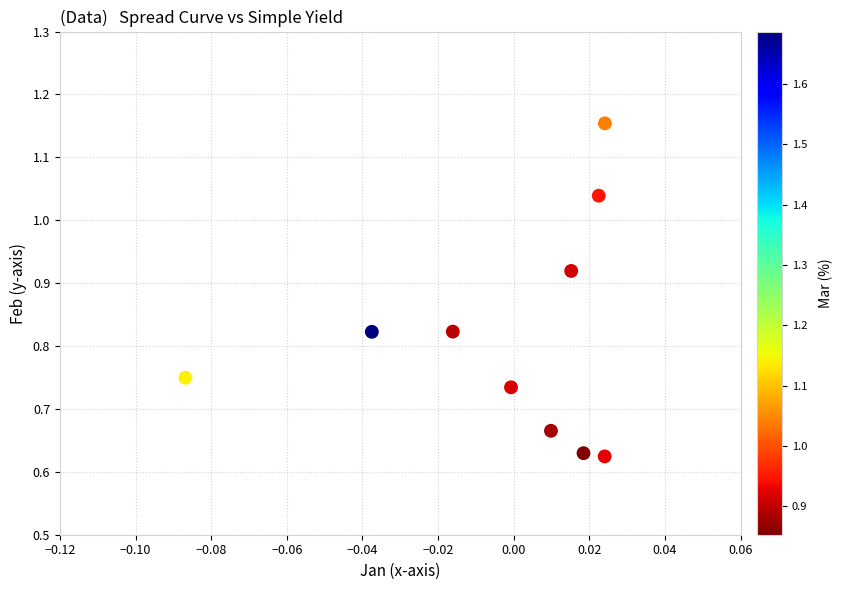

Count the number of points in this scatter plot.

10